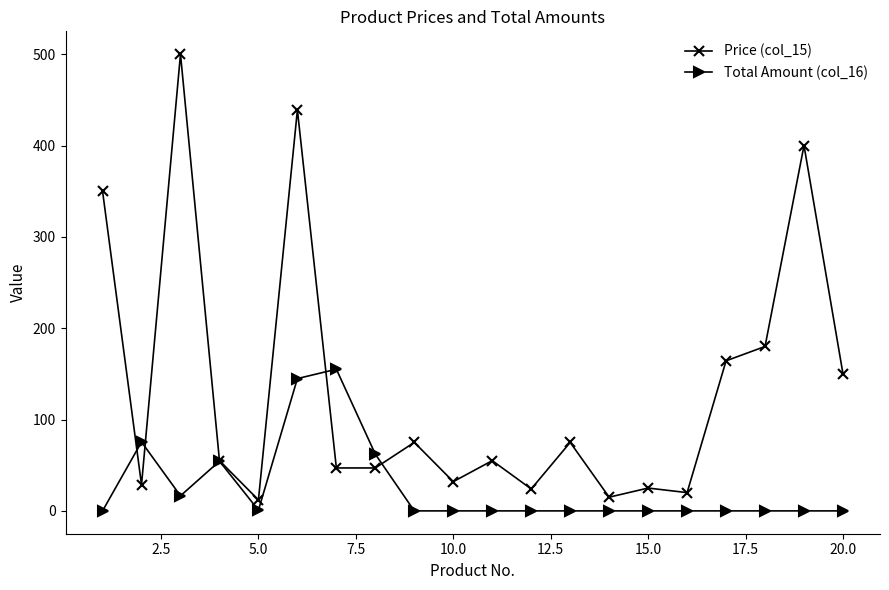

Which series has the largest total across all categories?

Price (col_15)